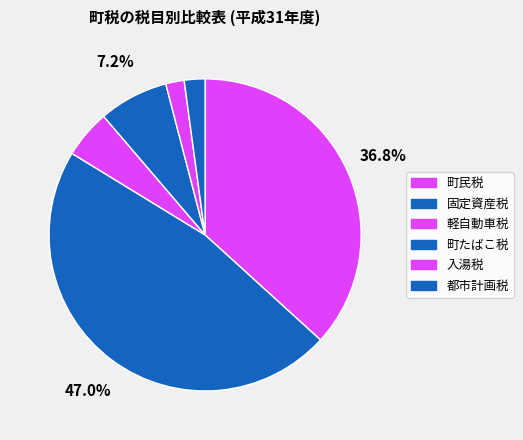

To the nearest percent, what portion does 固定資産税 represent?

47%